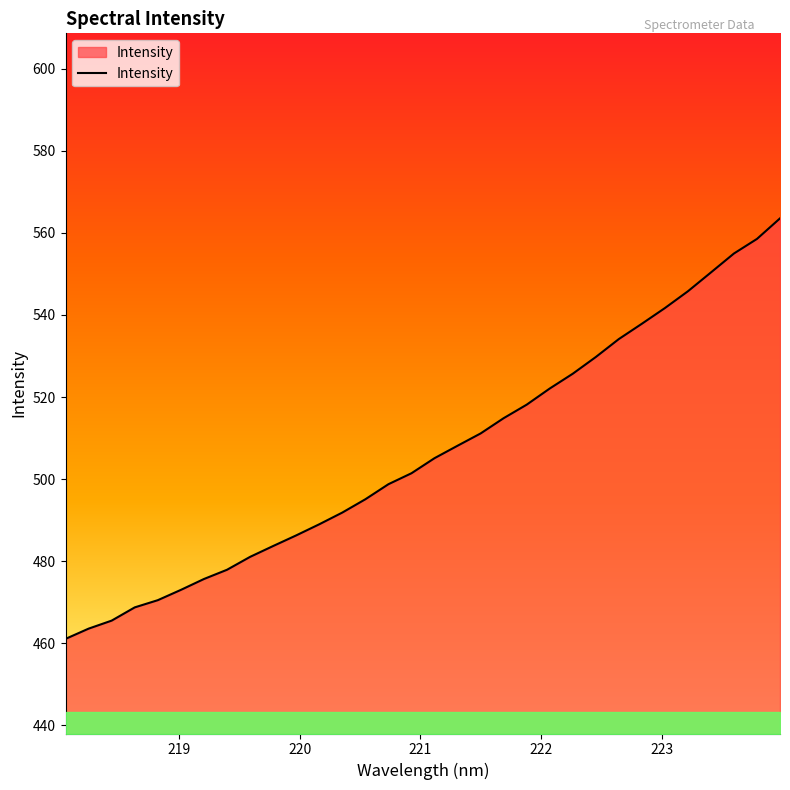

What is the smallest value displayed?

461.1